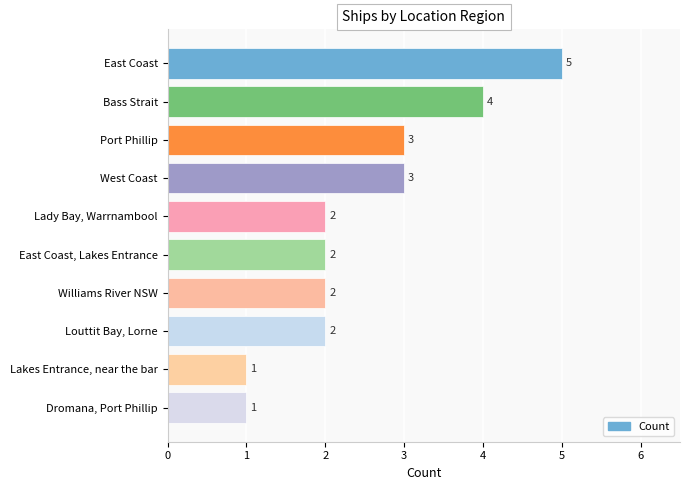

How many series are shown in this chart?

1